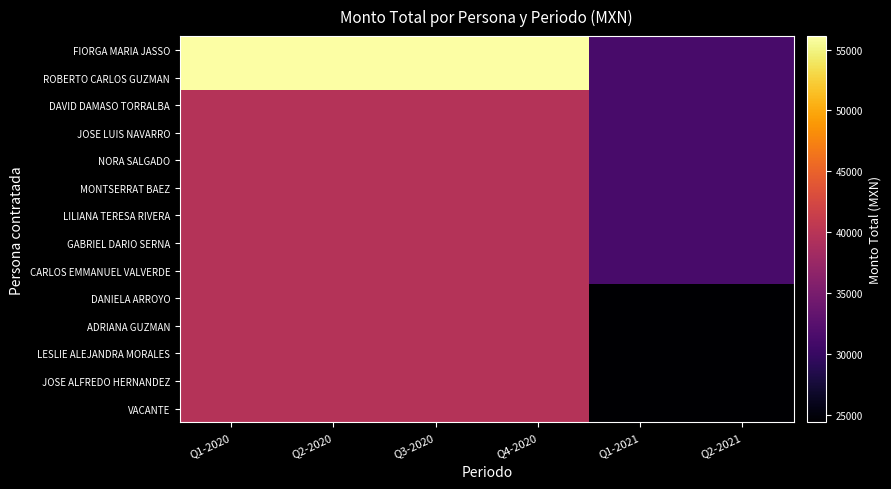

Reading left to right, list all the values displayed in this chart.

FIORGA MARIA JASSO: Q1-2020=56100	Q2-2020=56100	Q3-2020=56100	Q4-2020=56100	Q1-2021=31269	Q2-2021=31269
ROBERTO CARLOS GUZMAN: Q1-2020=56100	Q2-2020=56100	Q3-2020=56100	Q4-2020=56100	Q1-2021=31269	Q2-2021=31269
DAVID DAMASO TORRALBA: Q1-2020=39711	Q2-2020=39711	Q3-2020=39711	Q4-2020=39711	Q1-2021=31269	Q2-2021=31269
JOSE LUIS NAVARRO: Q1-2020=39711	Q2-2020=39711	Q3-2020=39711	Q4-2020=39711	Q1-2021=31269	Q2-2021=31269
NORA SALGADO: Q1-2020=39711	Q2-2020=39711	Q3-2020=39711	Q4-2020=39711	Q1-2021=31269	Q2-2021=31269
MONTSERRAT BAEZ: Q1-2020=39711	Q2-2020=39711	Q3-2020=39711	Q4-2020=39711	Q1-2021=31269	Q2-2021=31269
LILIANA TERESA RIVERA: Q1-2020=39711	Q2-2020=39711	Q3-2020=39711	Q4-2020=39711	Q1-2021=31269	Q2-2021=31269
GABRIEL DARIO SERNA: Q1-2020=39711	Q2-2020=39711	Q3-2020=39711	Q4-2020=39711	Q1-2021=31269	Q2-2021=31269
CARLOS EMMANUEL VALVERDE: Q1-2020=39711	Q2-2020=39711	Q3-2020=39711	Q4-2020=39711	Q1-2021=31269	Q2-2021=31269
DANIELA ARROYO: Q1-2020=39711	Q2-2020=39711	Q3-2020=39711	Q4-2020=39711	Q1-2021=24369	Q2-2021=24369
ADRIANA GUZMAN: Q1-2020=39711	Q2-2020=39711	Q3-2020=39711	Q4-2020=39711	Q1-2021=24369	Q2-2021=24369
LESLIE ALEJANDRA MORALES: Q1-2020=39711	Q2-2020=39711	Q3-2020=39711	Q4-2020=39711	Q1-2021=24369	Q2-2021=24369
JOSE ALFREDO HERNANDEZ: Q1-2020=39711	Q2-2020=39711	Q3-2020=39711	Q4-2020=39711	Q1-2021=24369	Q2-2021=24369
VACANTE: Q1-2020=39711	Q2-2020=39711	Q3-2020=39711	Q4-2020=39711	Q1-2021=24369	Q2-2021=24369